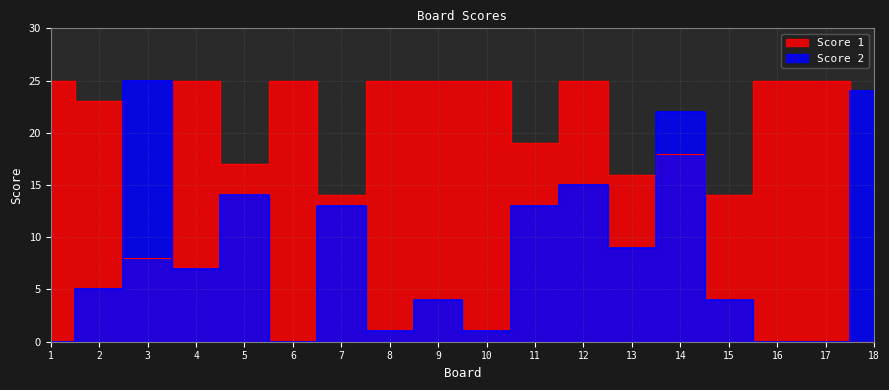

How many series are shown in this chart?

2